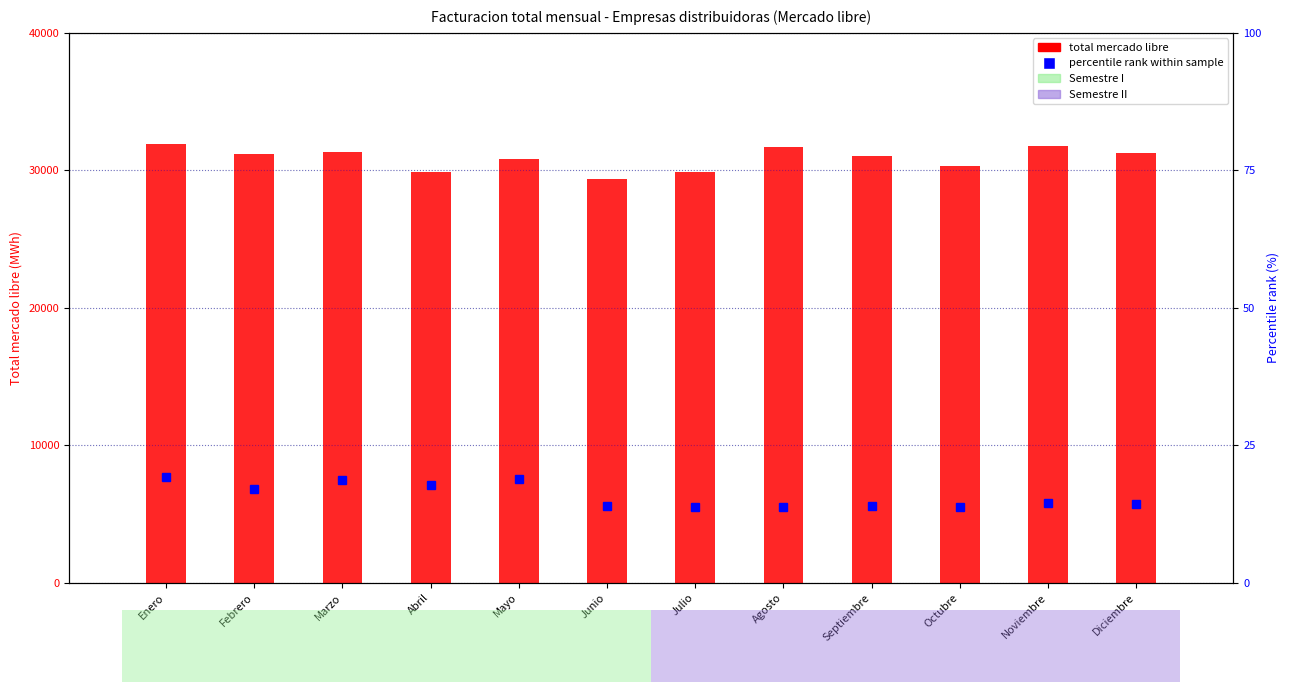

Which has a higher value, Febrero or Abril?

Febrero